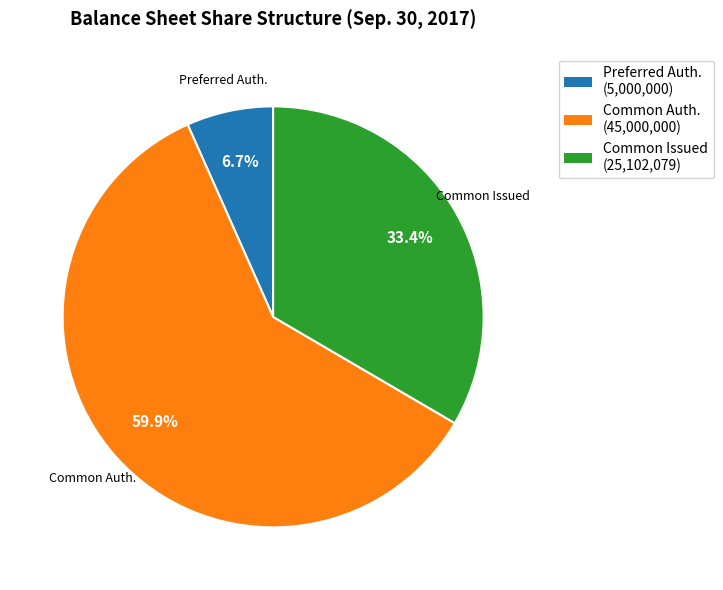

To the nearest percent, what is the average slice percentage?

33%